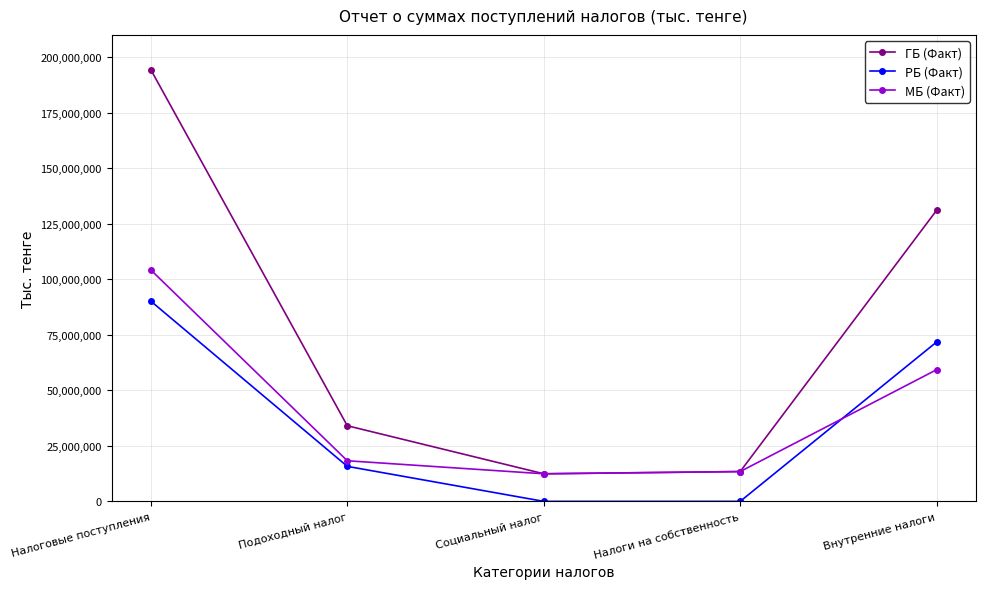

Reading left to right, transcribe all the data shown in this chart.

ГБ (Факт): Налоговые поступления=194310134	Подоходный налог=34047577	Социальный налог=12417996	Налоги на собственность=13420453	Внутренние налоги=131049420
РБ (Факт): Налоговые поступления=90134332	Подоходный налог=15762929	Социальный налог=0	Налоги на собственность=0	Внутренние налоги=71763814
МБ (Факт): Налоговые поступления=104175802	Подоходный налог=18284647	Социальный налог=12417996	Налоги на собственность=13420453	Внутренние налоги=59285606